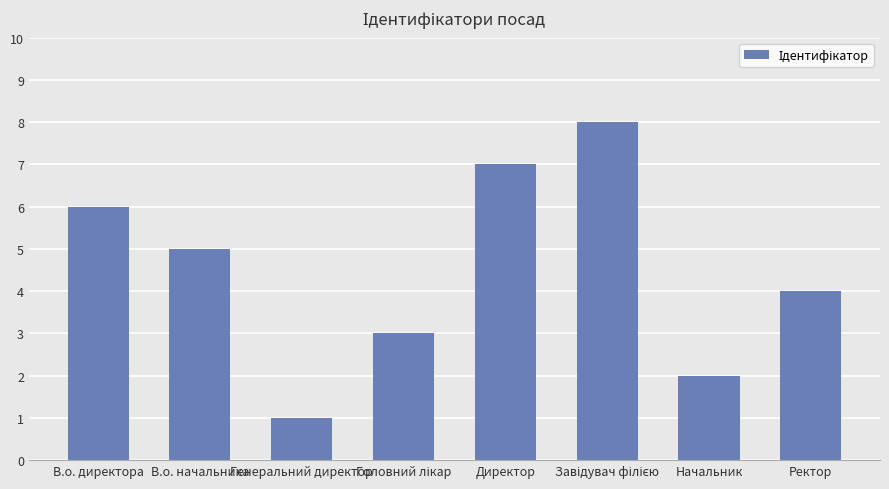

What is the change in value from Генеральний директор to Ректор?

+3